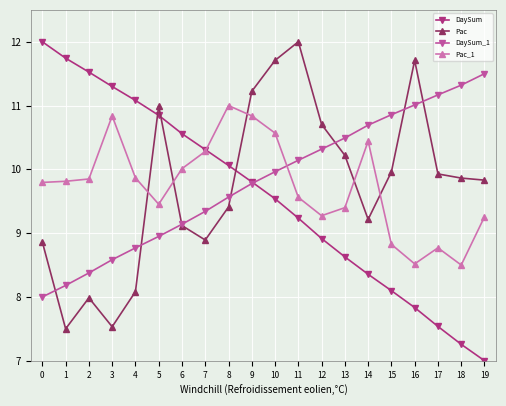

Which series changed the most between 2 and 5?

Pac